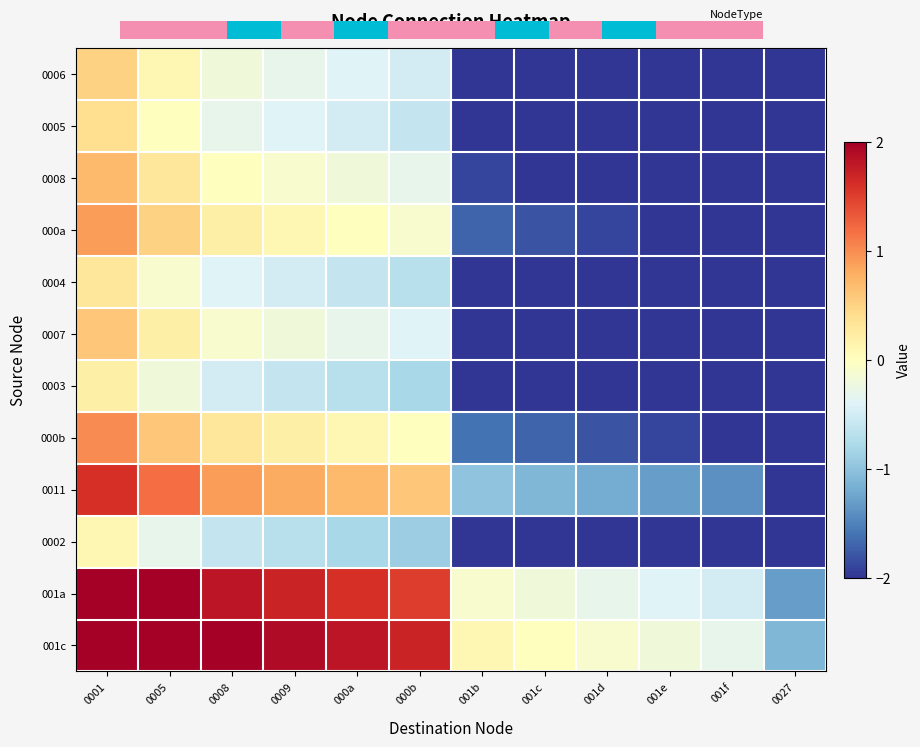

The value of 0011 at 0001 is 2.3. True or false?

False